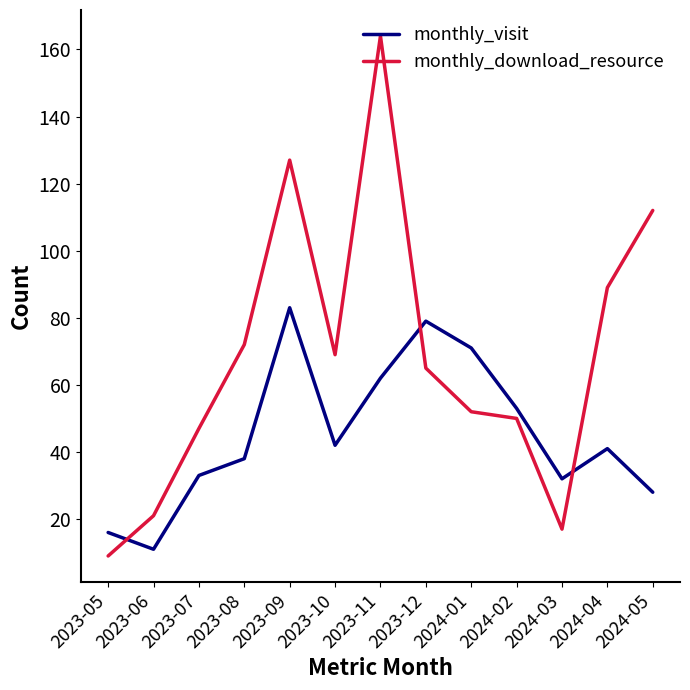

Between 2023-05 and 2024-01, which series saw the biggest shift?

monthly_visit